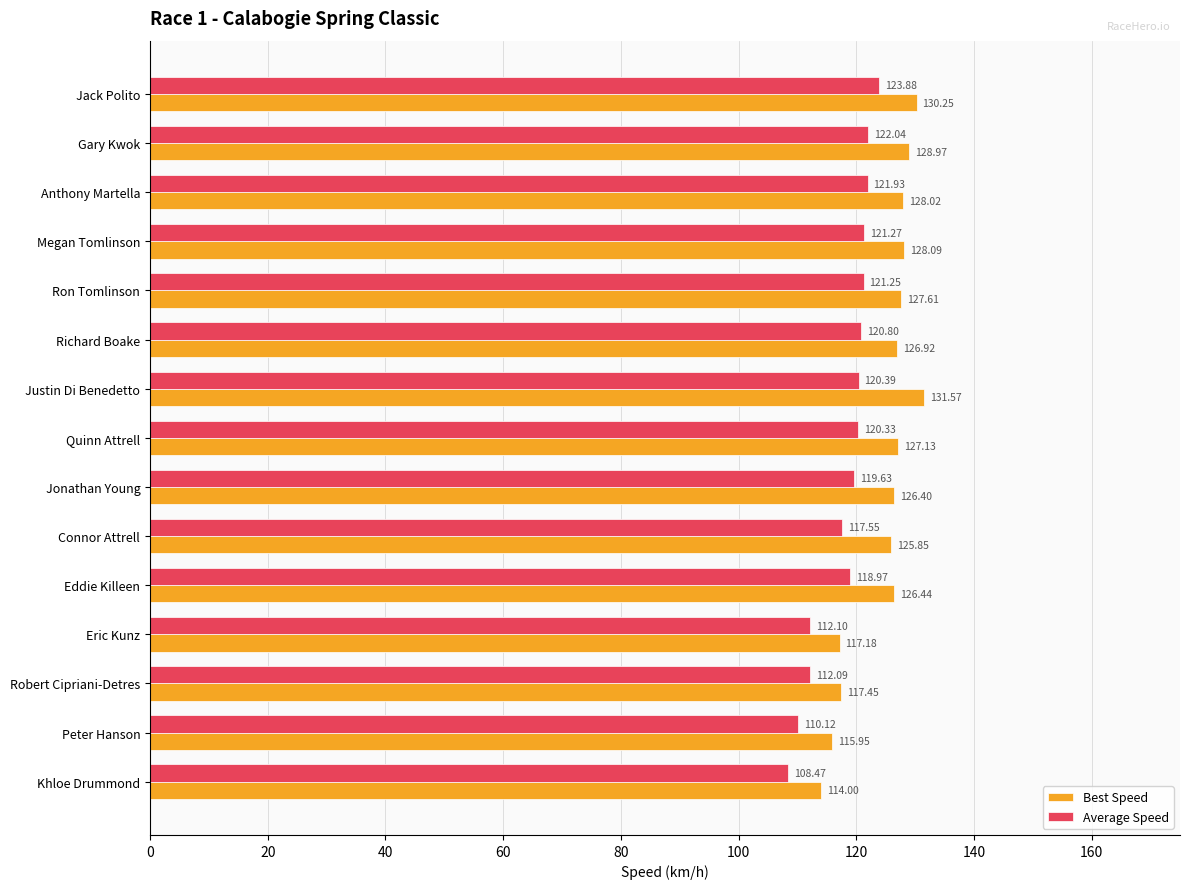

What is the average value of the Best Speed series?

124.8